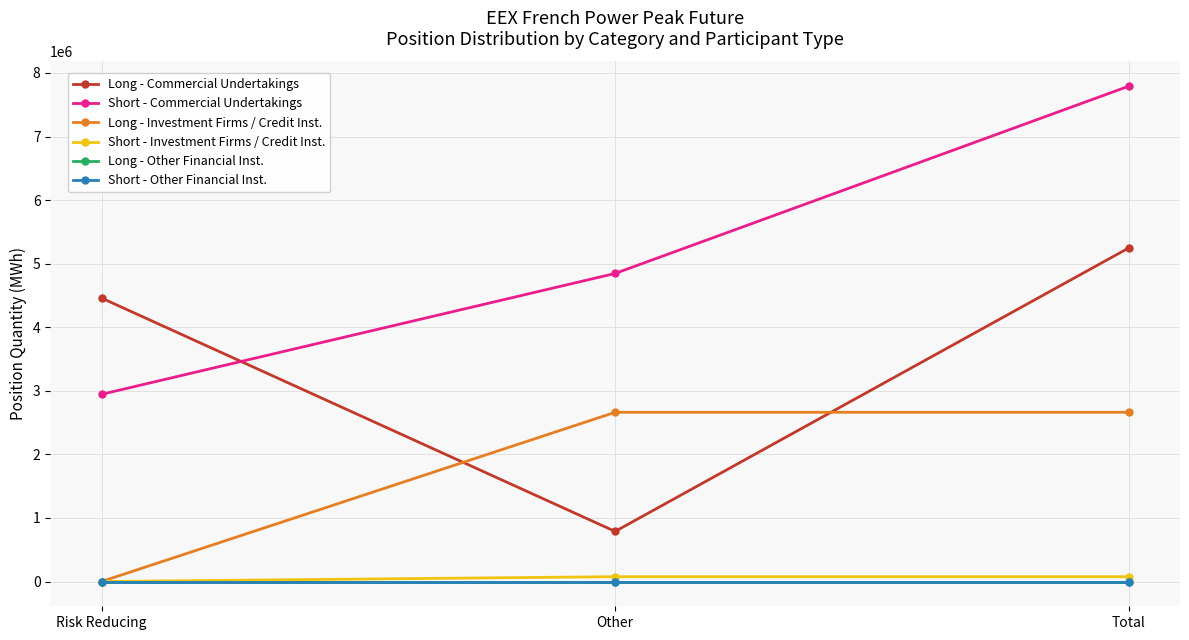

Does the chart have visible grid lines?

Yes